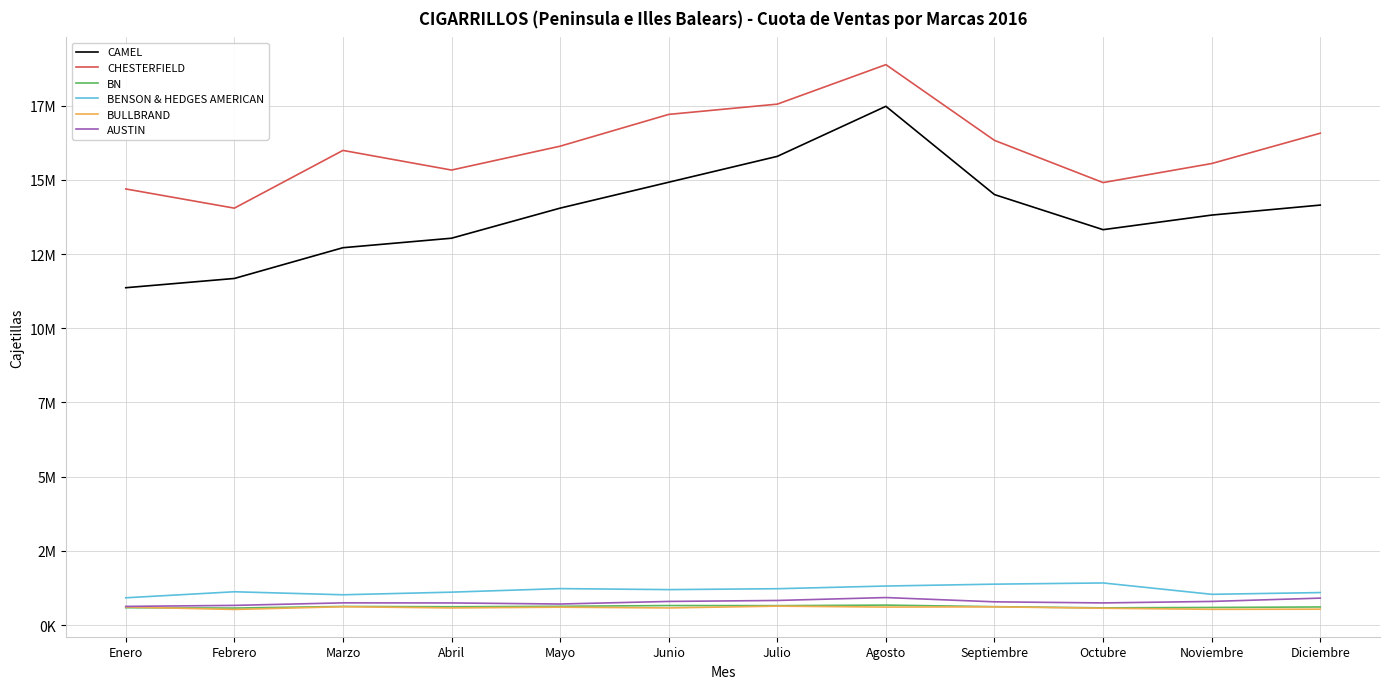

True or false: AUSTIN and CAMEL intersect in this chart.

False